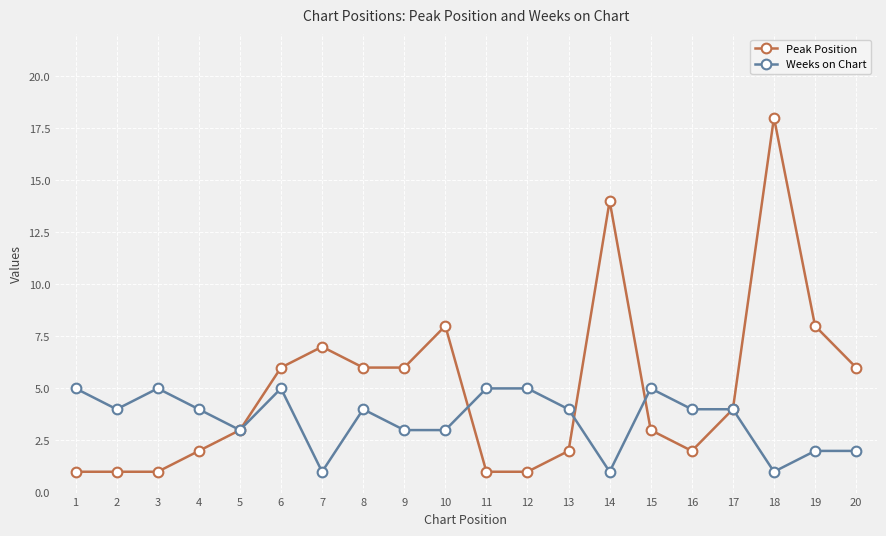

Which series has the widest spread of values?

Peak Position